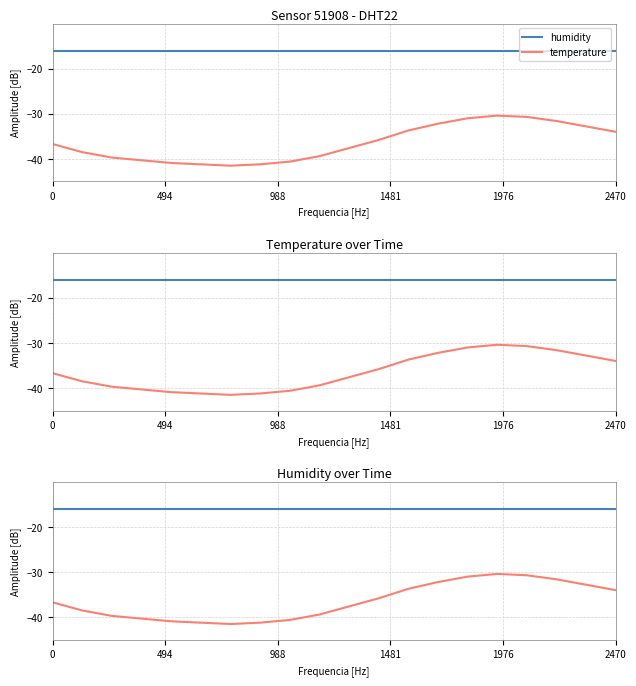

Read the temperature value at 15.

-30.4